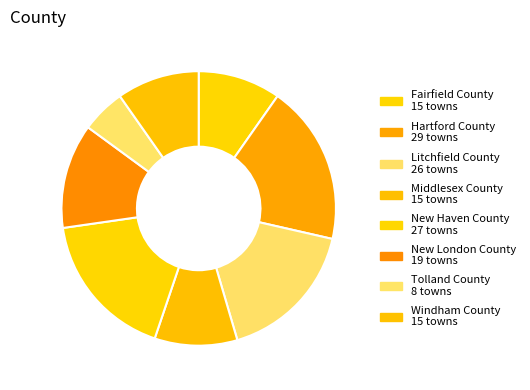

To the nearest percent, what is the difference between the largest and smallest slice percentages?

14%